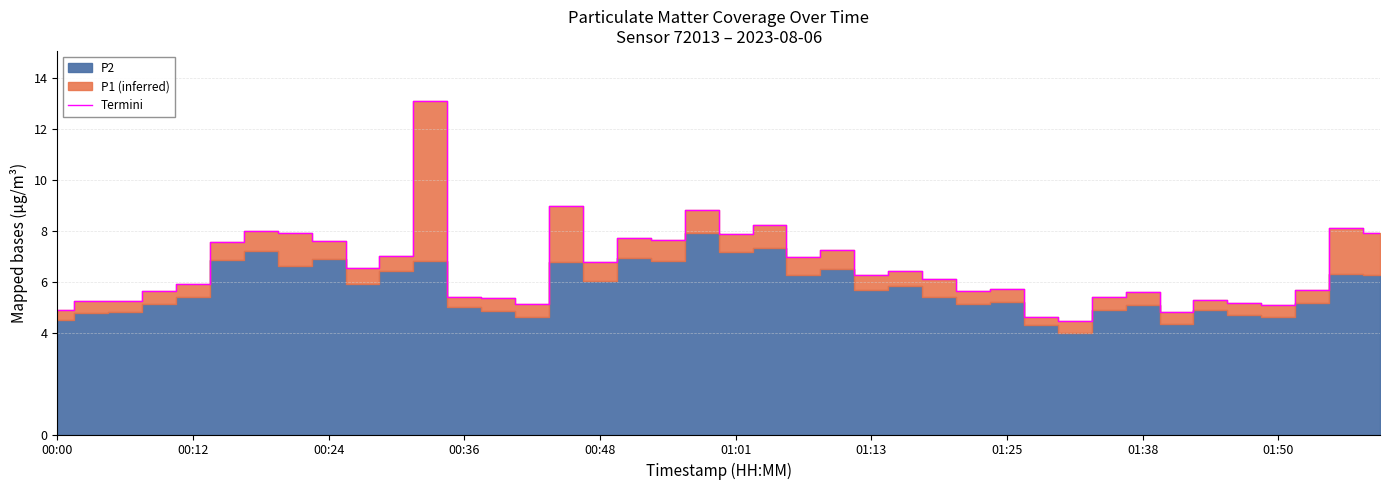

True or false: the data shows 9.4 at 13.

False